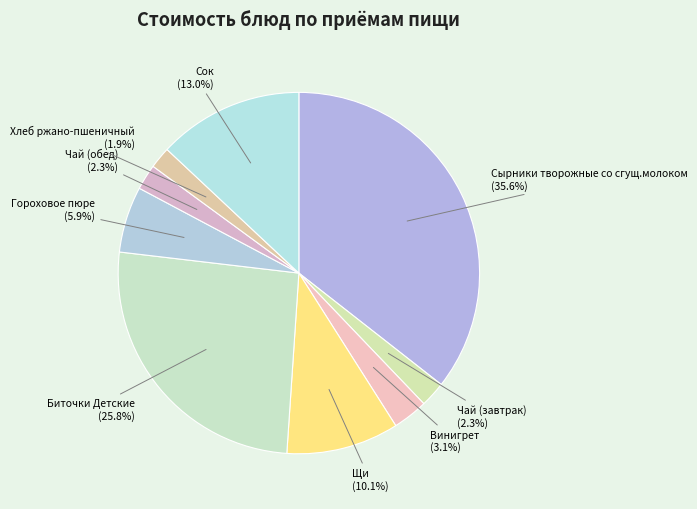

Is the sum of Щи and Чай (обед) greater than half?

No